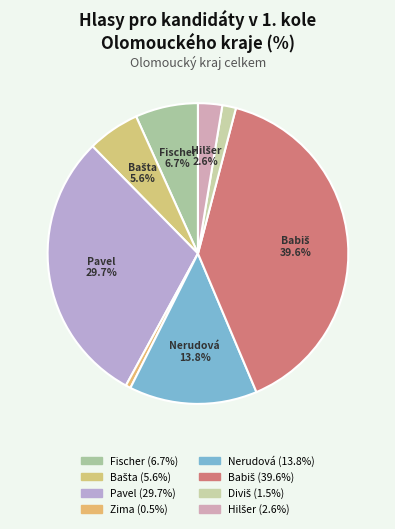

Does any single category account for the majority?

No